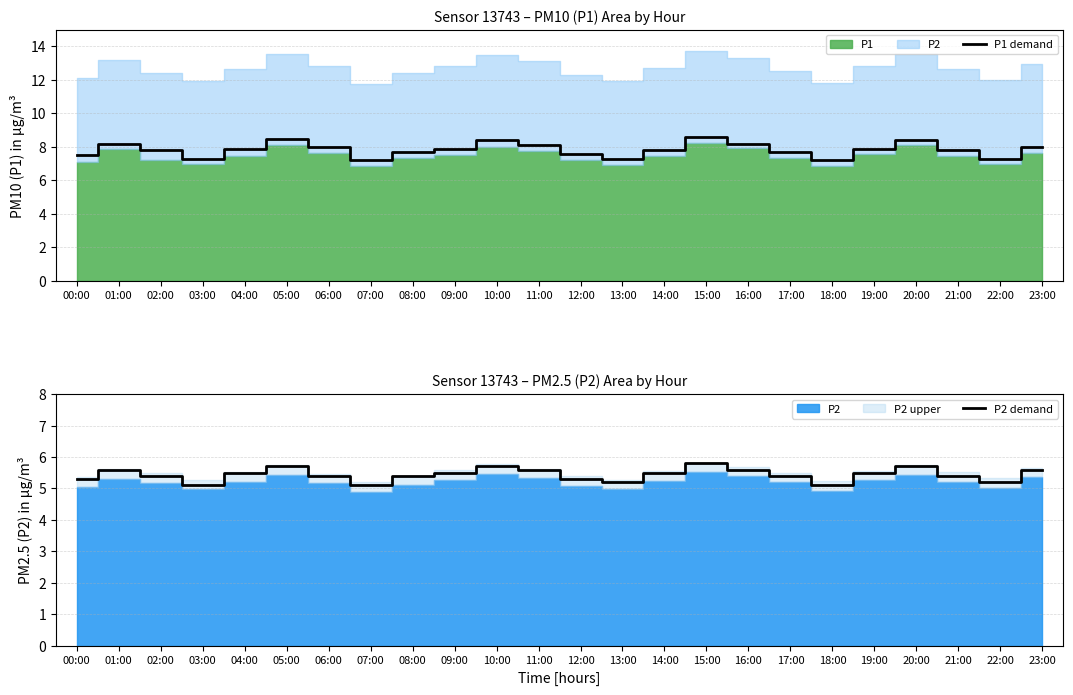

Reading left to right, list all the values displayed in this chart.

P1 demand: 7.5	8.2	7.8	7.3	7.9	8.5	8.0	7.2	7.7	7.9	8.4	8.1	7.6	7.3	7.8	8.6	8.2	7.7	7.2	7.9	8.4	7.8	7.3	8.0
P2 demand: 5.3	5.6	5.4	5.1	5.5	5.7	5.4	5.1	5.4	5.5	5.7	5.6	5.3	5.2	5.5	5.8	5.6	5.4	5.1	5.5	5.7	5.4	5.2	5.6